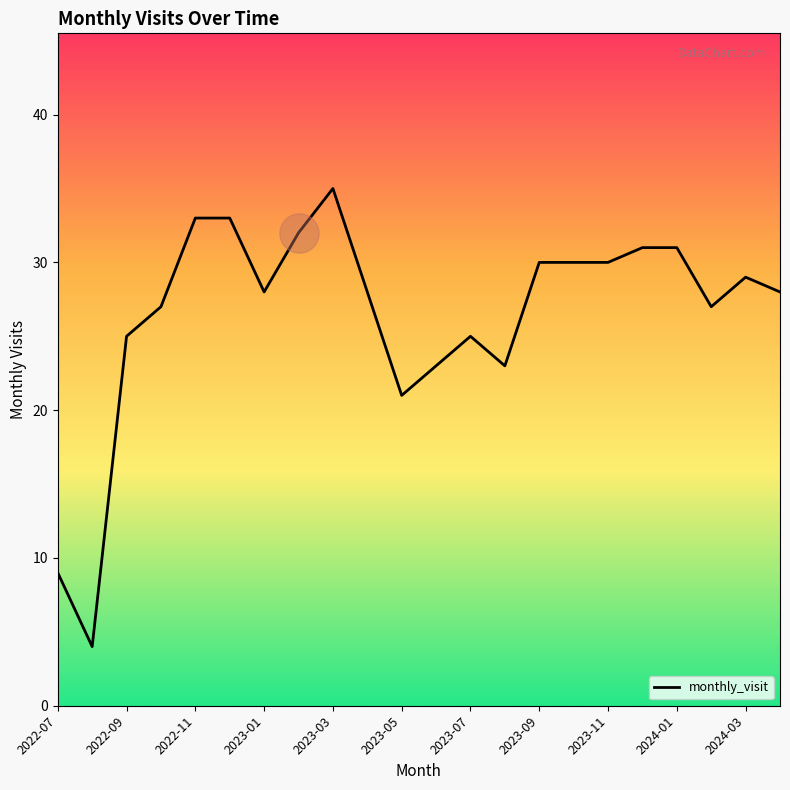

What is the minimum value shown in the chart?

4